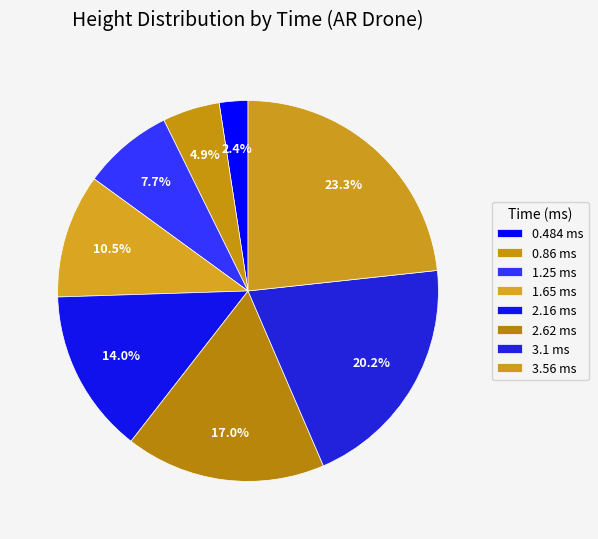

What percentage is the 1.65 ms slice, to the nearest percent?

11%